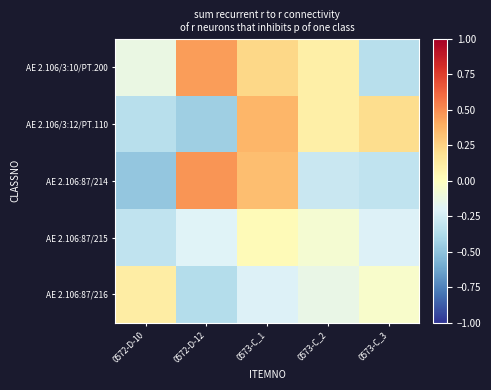

Reading left to right, list all the values displayed in this chart.

AE 2.106/3:10/PT.200: 0572-D-10=-0.1	0572-D-12=0.5	0573-C_1=0.2	0573-C_2=0.1	0573-C_3=-0.3
AE 2.106/3:12/PT.110: 0572-D-10=-0.3	0572-D-12=-0.4	0573-C_1=0.4	0573-C_2=0.1	0573-C_3=0.2
AE 2.106:87/214: 0572-D-10=-0.5	0572-D-12=0.5	0573-C_1=0.3	0573-C_2=-0.3	0573-C_3=-0.3
AE 2.106:87/215: 0572-D-10=-0.3	0572-D-12=-0.2	0573-C_1=0.0	0573-C_2=-0.1	0573-C_3=-0.2
AE 2.106:87/216: 0572-D-10=0.1	0572-D-12=-0.4	0573-C_1=-0.2	0573-C_2=-0.1	0573-C_3=-0.0